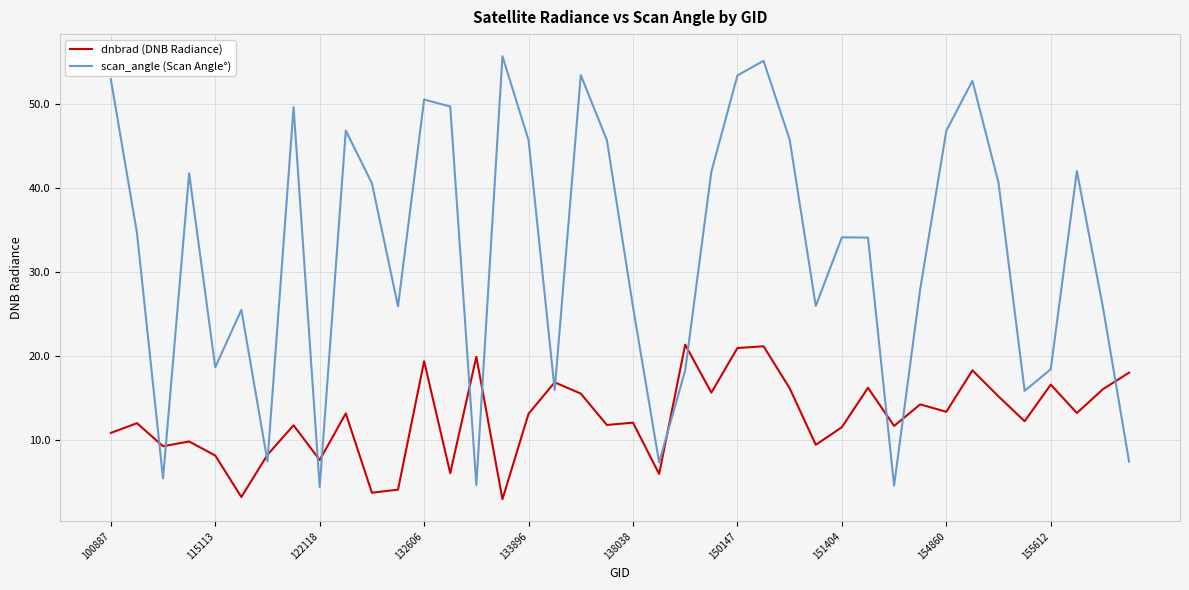

What is the smallest value displayed?

3.0